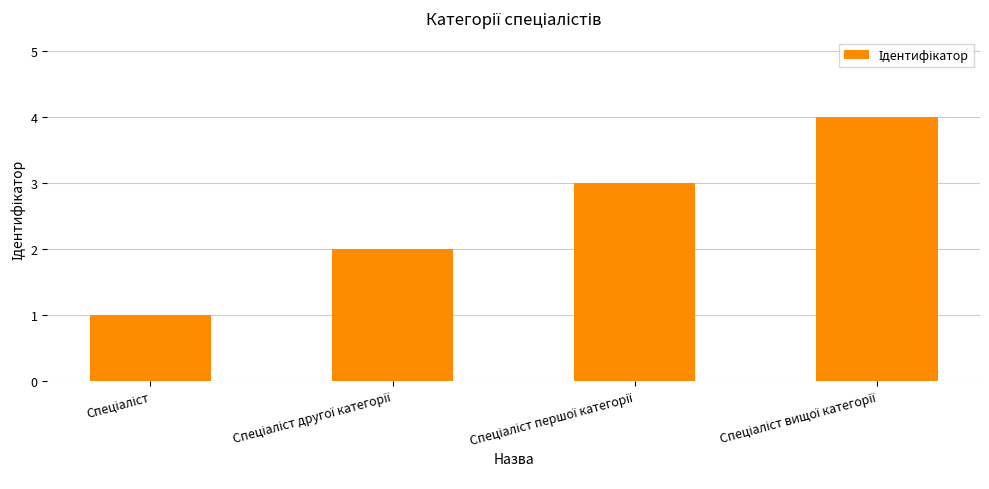

What is the difference between the maximum and minimum values?

3